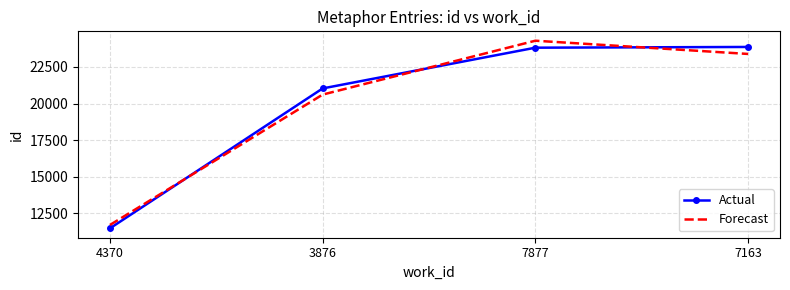

What position from the right is 7877?

2